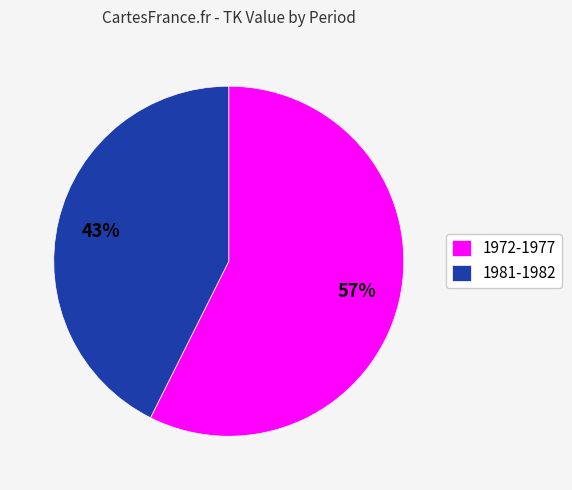

To the nearest percent, what is the average slice percentage?

50%